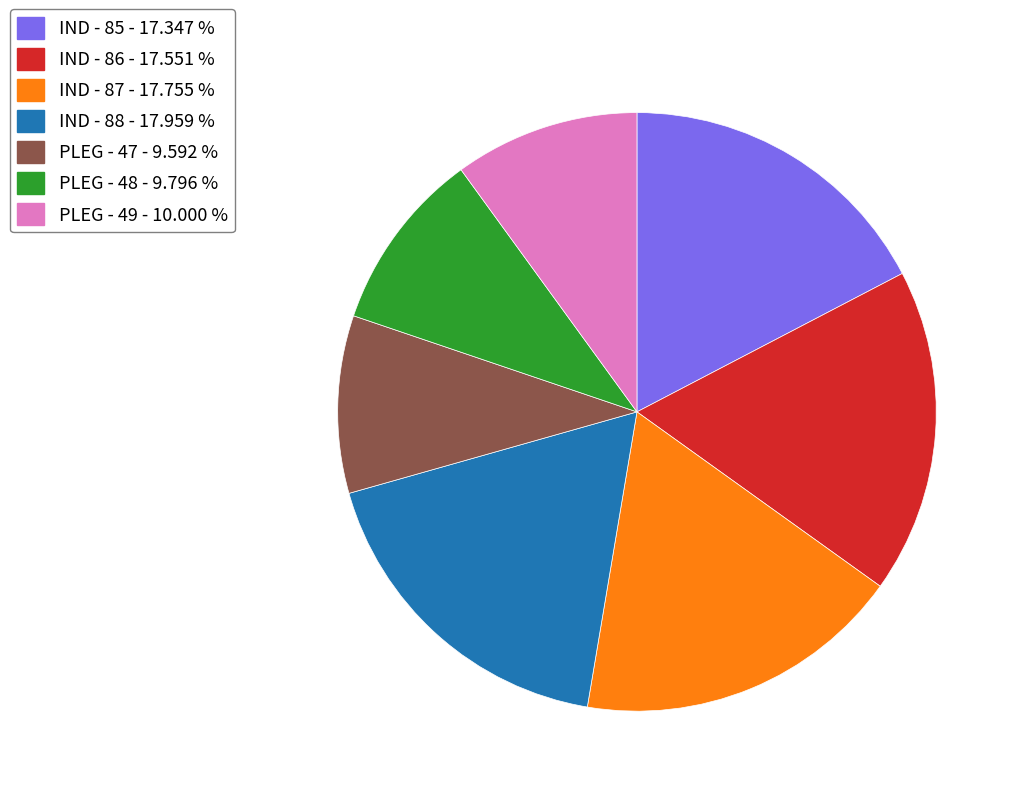

Is there any slice that represents more than half of the pie?

No